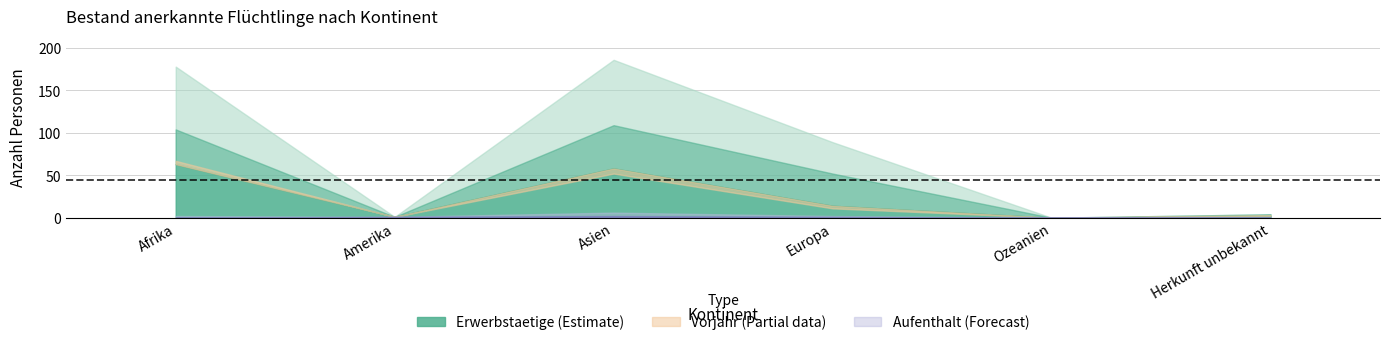

The value of Erwerbstaetige_b at Ozeanien is 1. True or false?

False